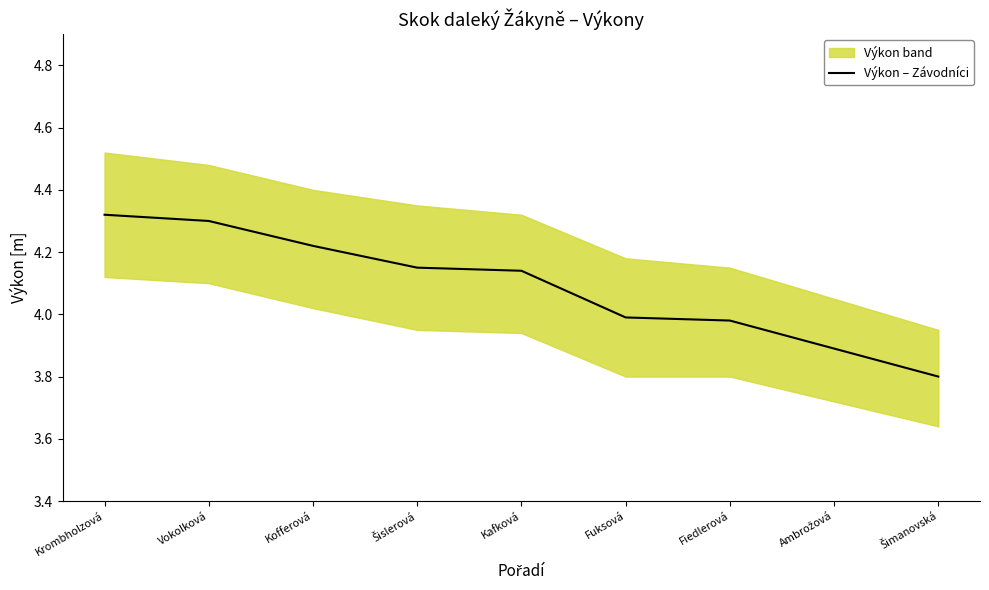

What is the difference between the values at Krombholzová and Šislerová?

0.2